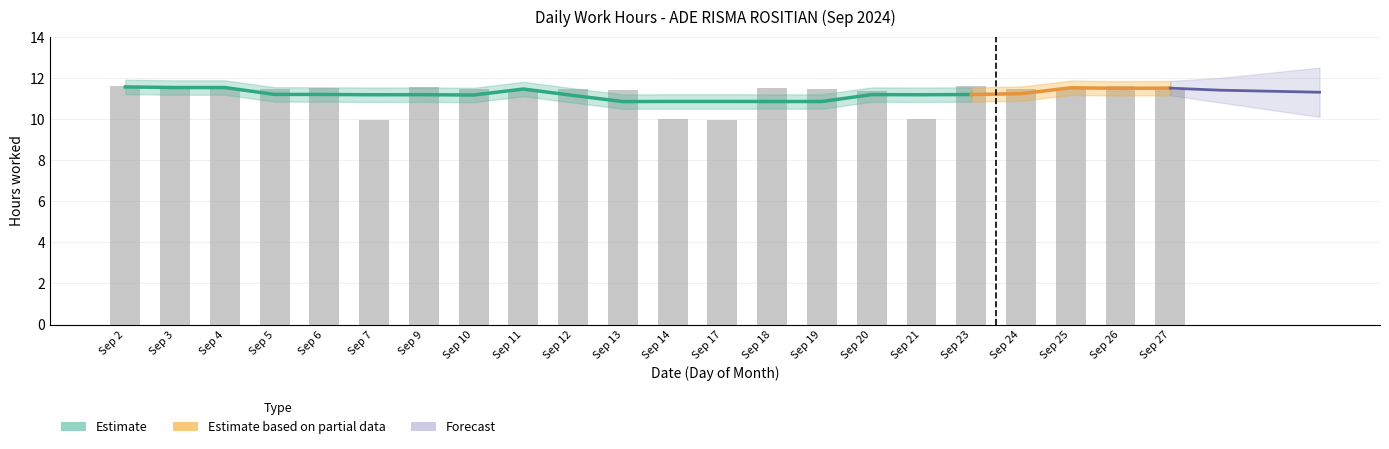

What is the ratio of the value at Sep 24 to the value at Sep 25?

1.0